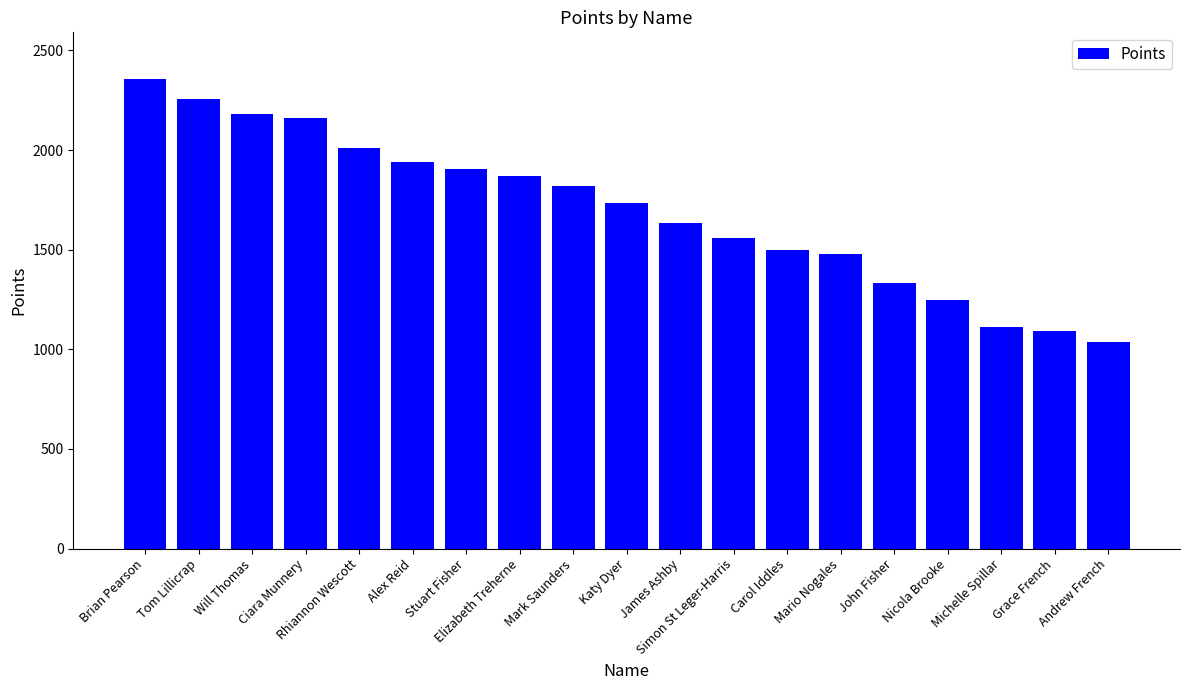

What is the ratio of the value at Andrew French to the value at Stuart Fisher?

0.5